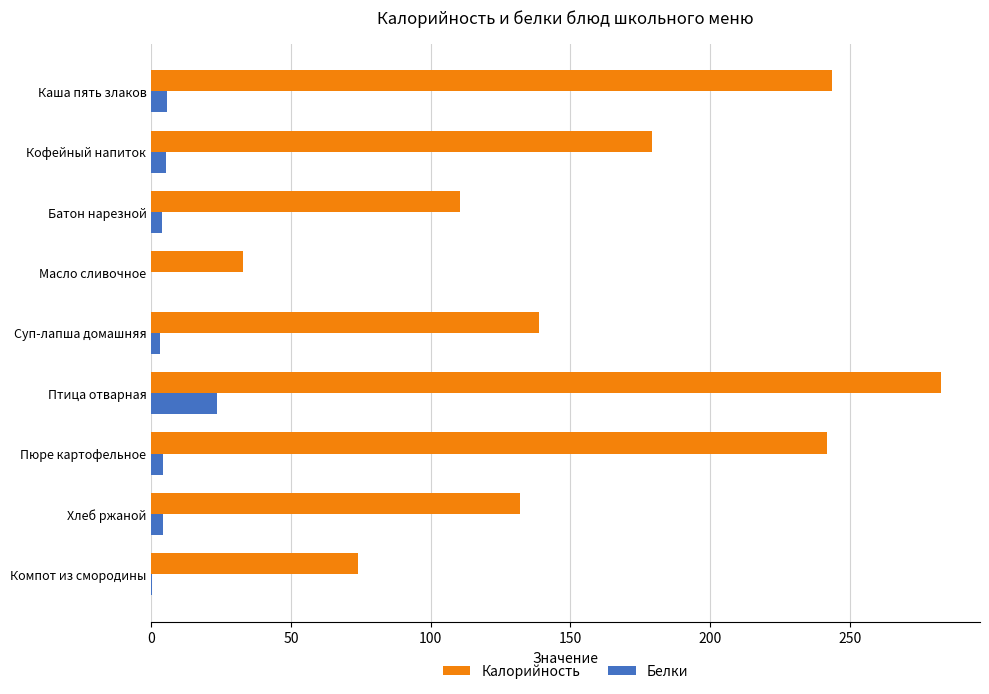

The value of Калорийность at Компот из смородины is 74.2. True or false?

True